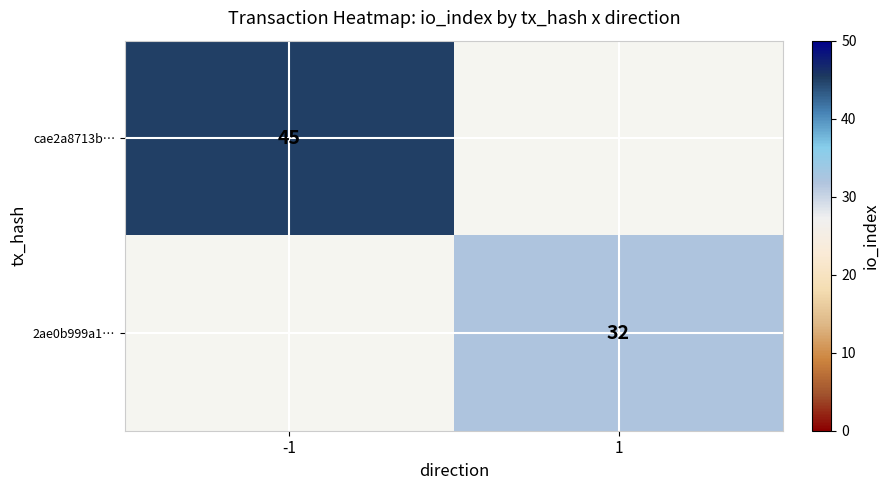

The 2ae0b999a1… series shows 11 at 1. True or false?

False